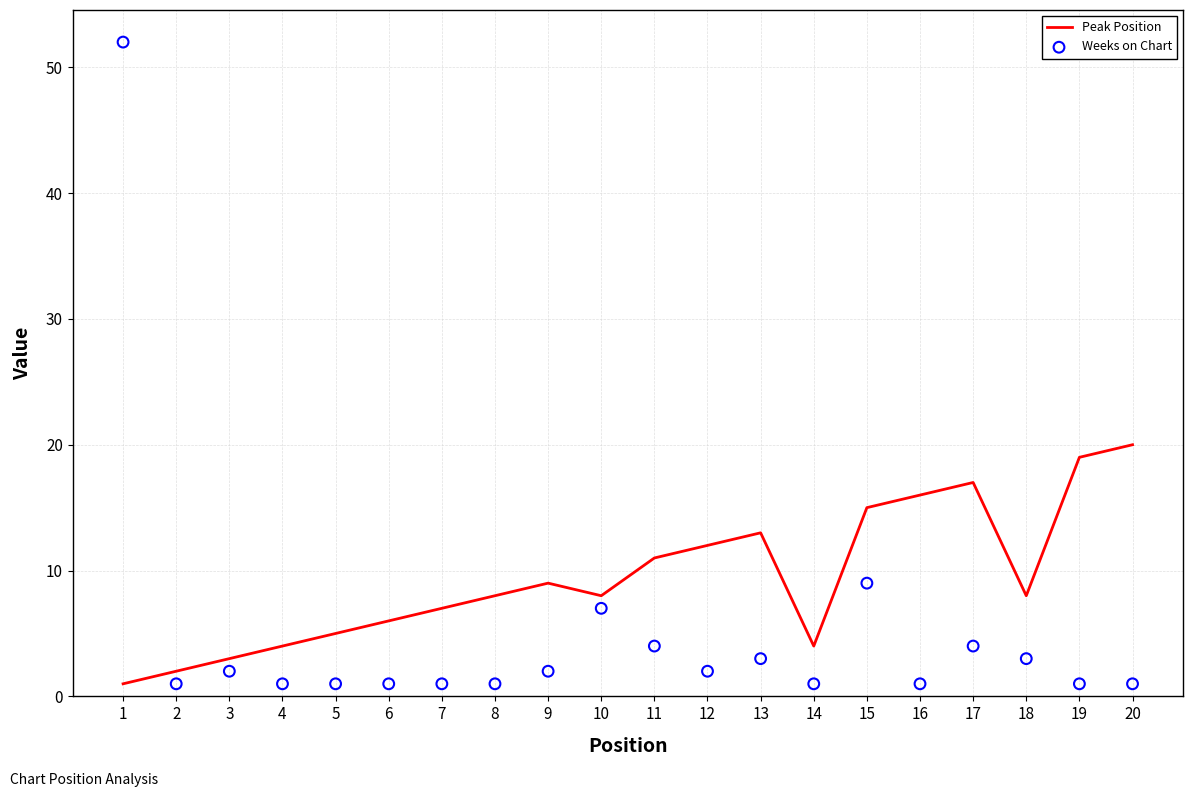

Which series has the largest total across all categories?

Peak Position